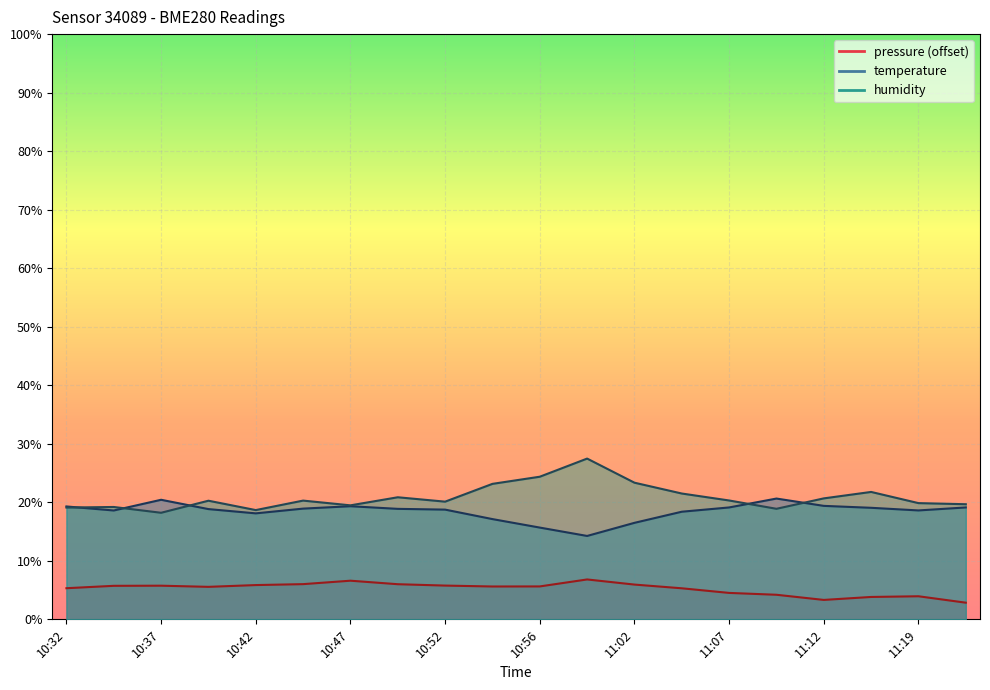

How many categories are shown in the chart?

20